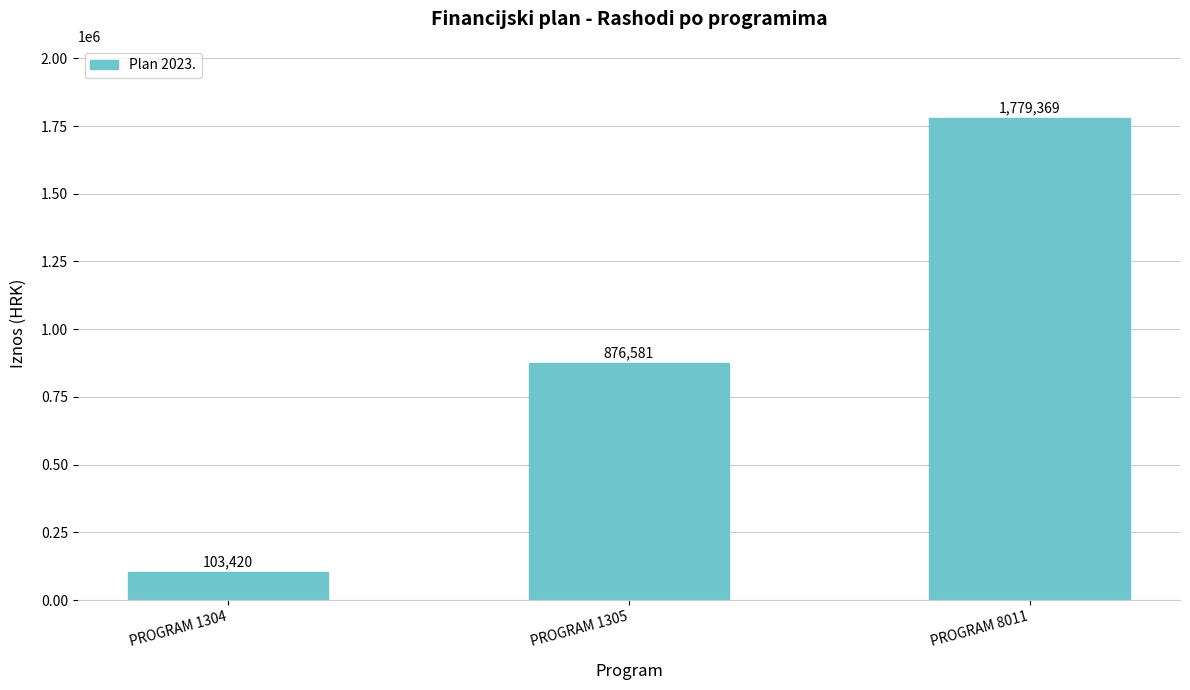

Count the number of data series in this chart.

1